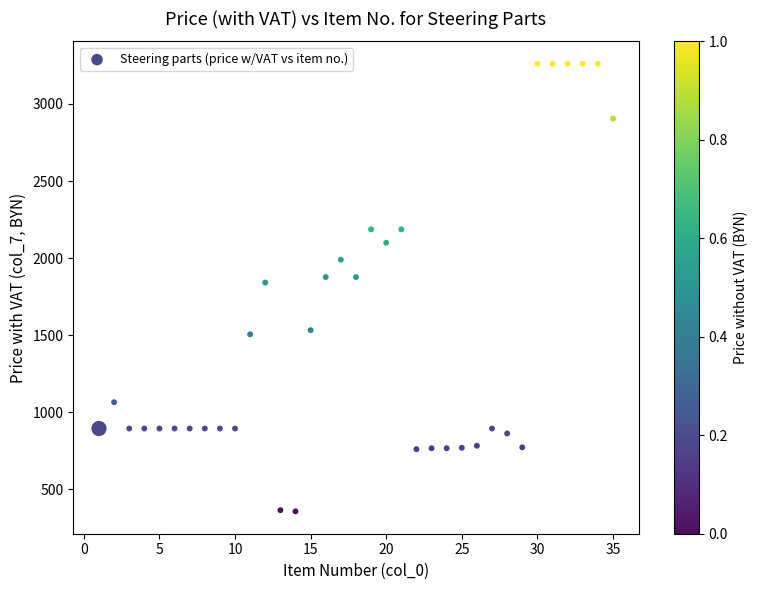

What is the range of Y values (max minus min)?

2903.5